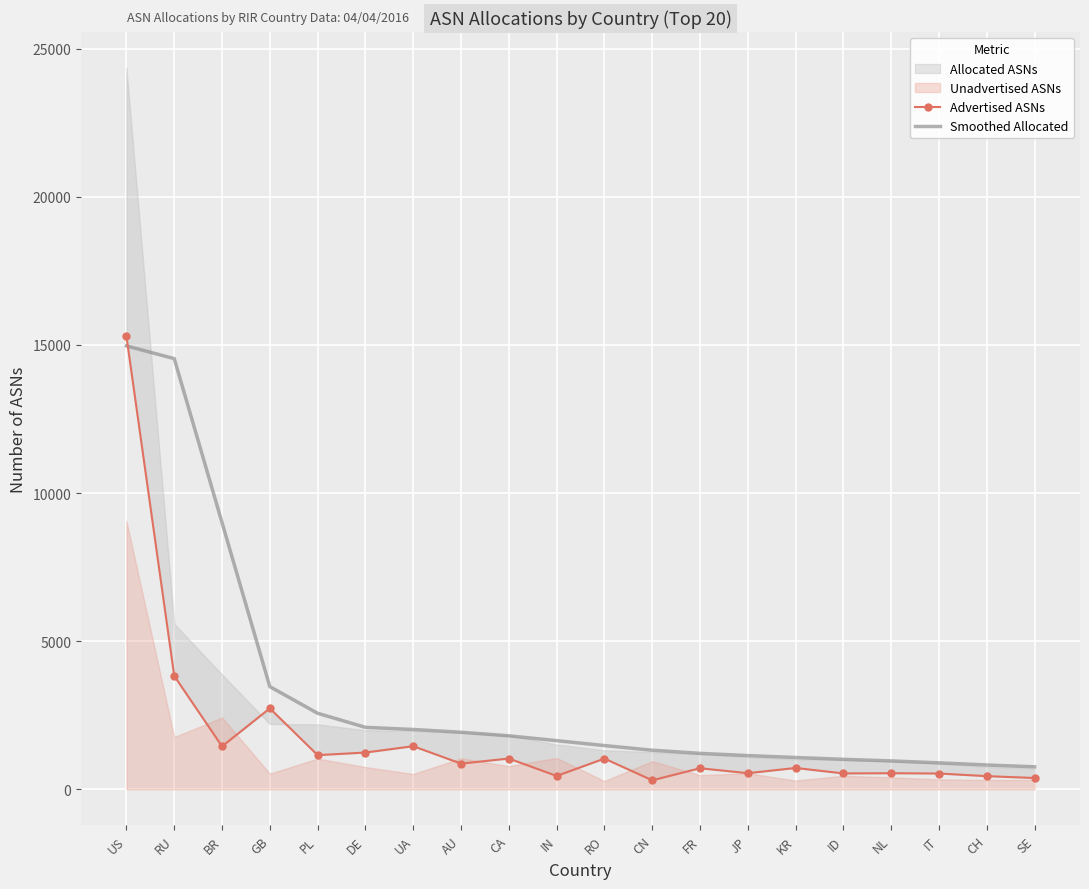

At which label is Smoothed Allocated closest to 7865?

BR